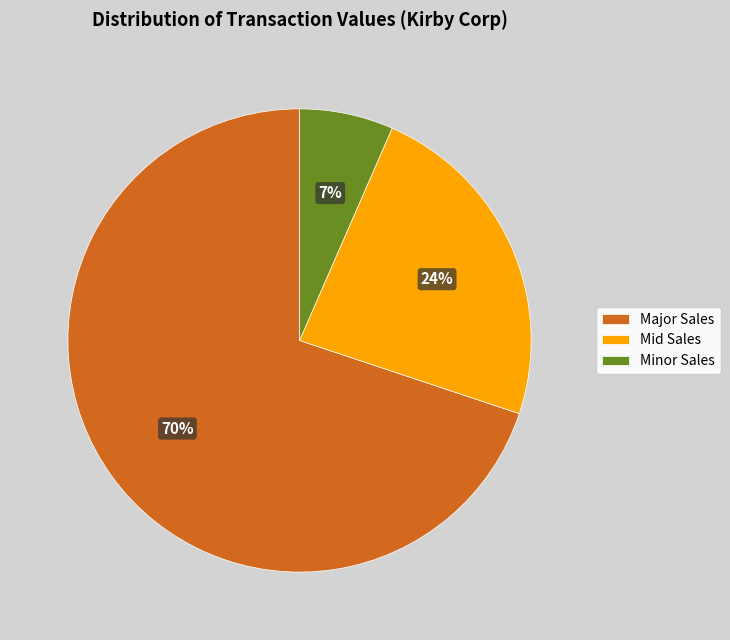

To the nearest percent, what portion does Mid Sales represent?

24%